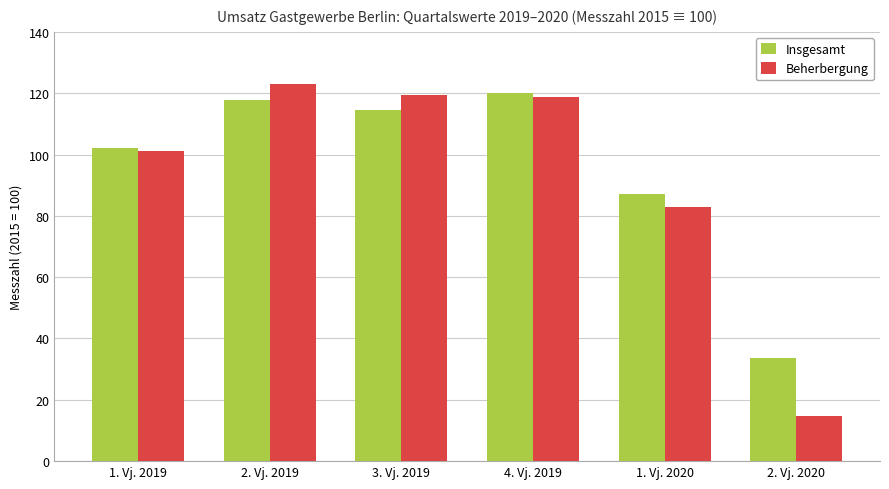

Which series has the largest range (max minus min)?

Beherbergung